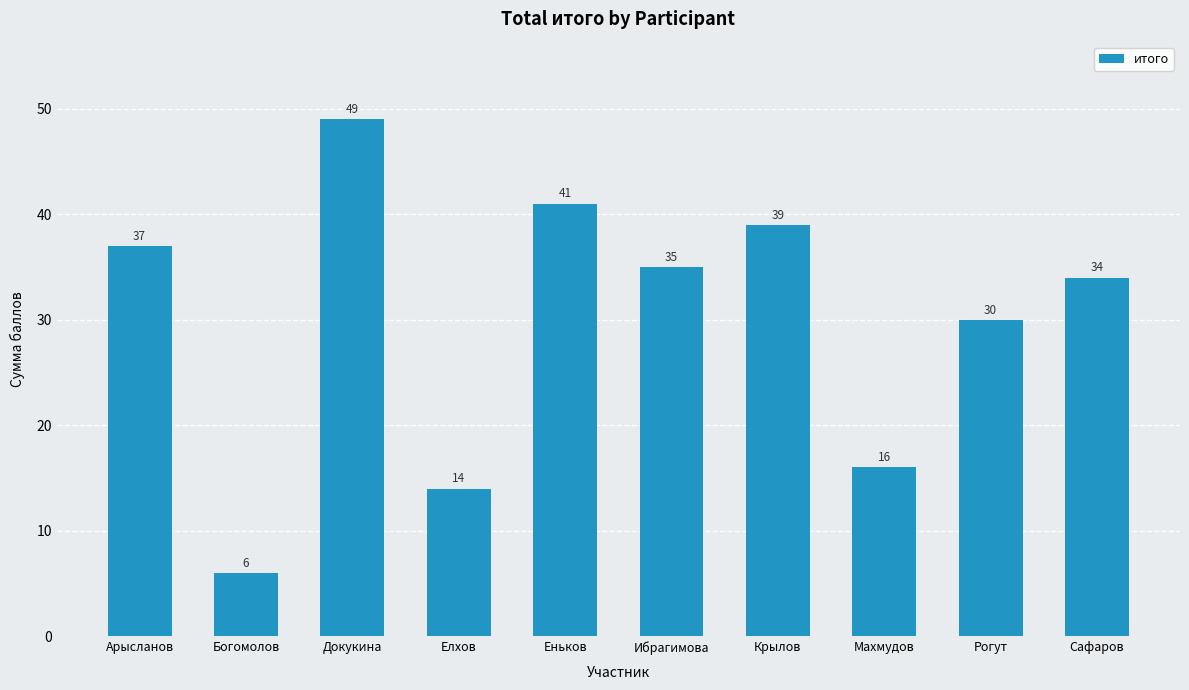

Rank the categories by value from highest to lowest.

Докукина, Еньков, Крылов, Арысланов, Ибрагимова, Сафаров, Рогут, Махмудов, Елхов, Богомолов